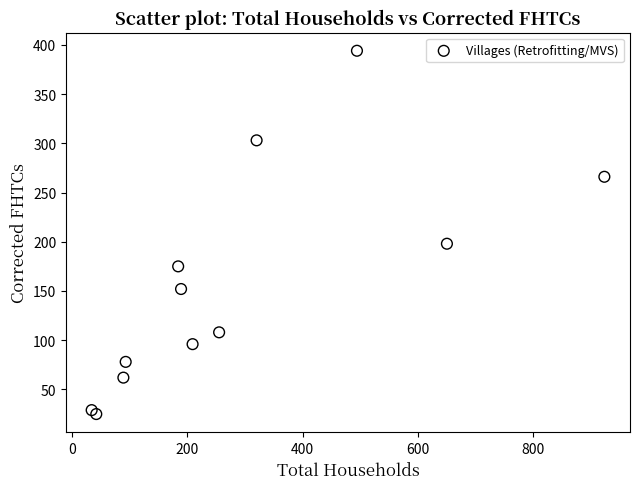

What Y value in the scatter plot is closest to 209?

198